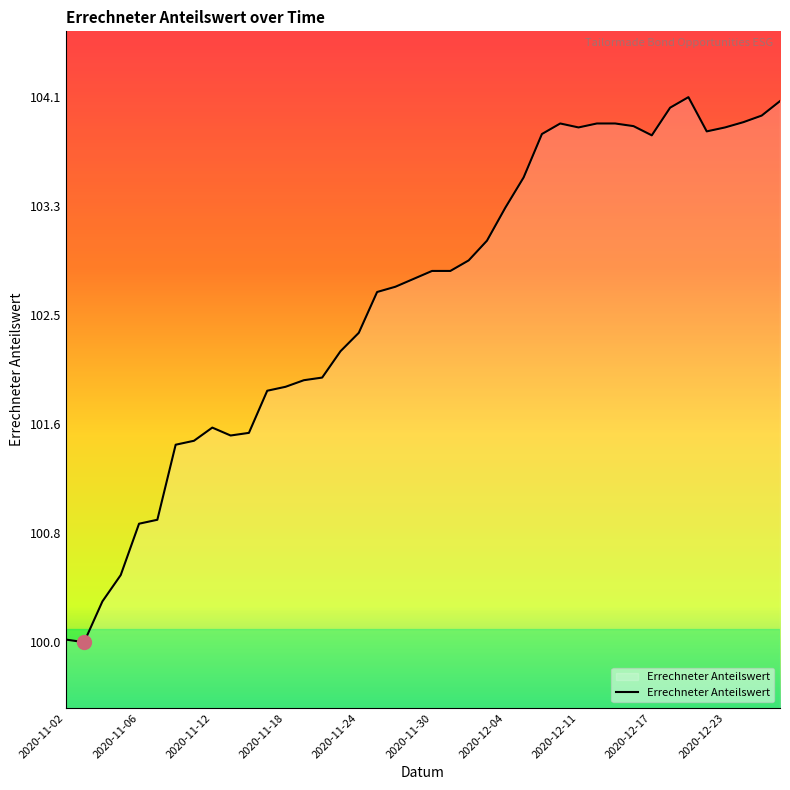

What is the smallest value displayed?

100.0